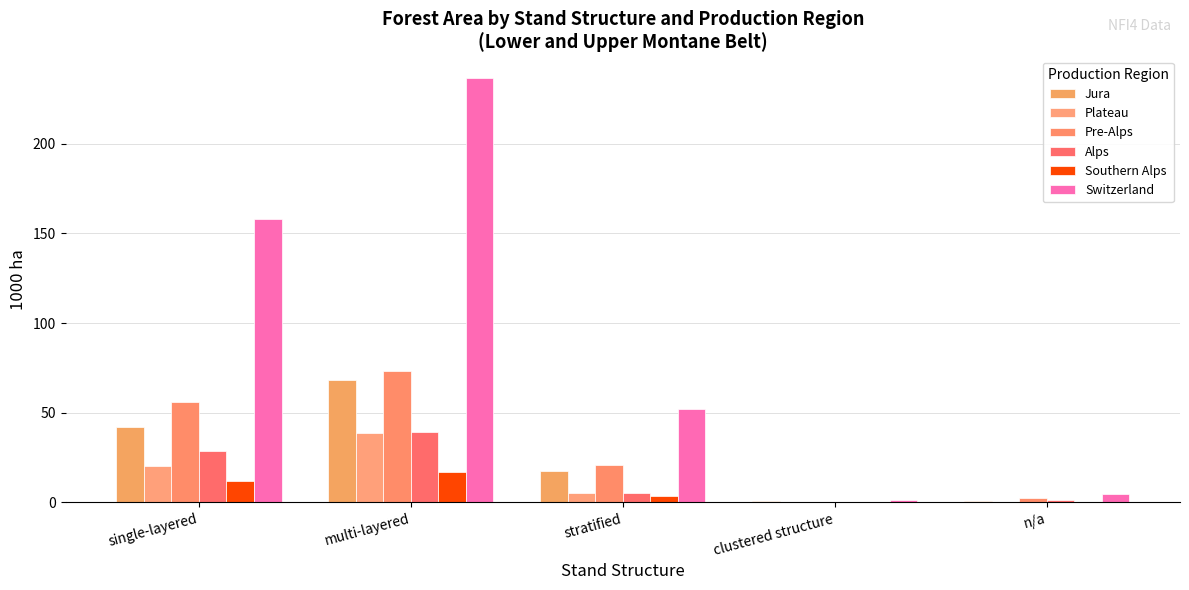

What is the spread (max minus min) of values at stratified?

48.6